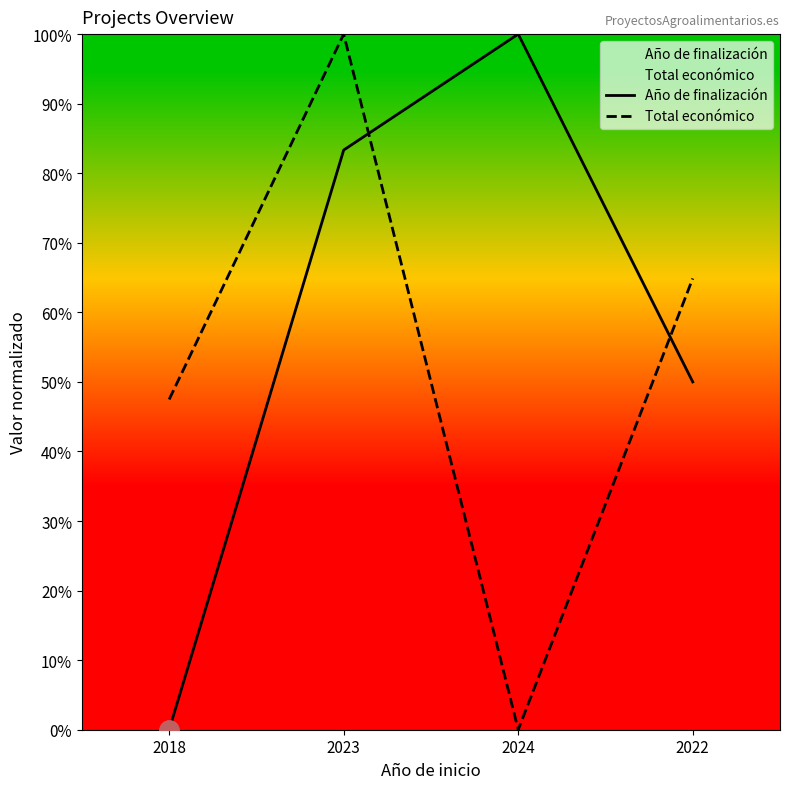

How many data points in Año de finalización are less than 83?

2